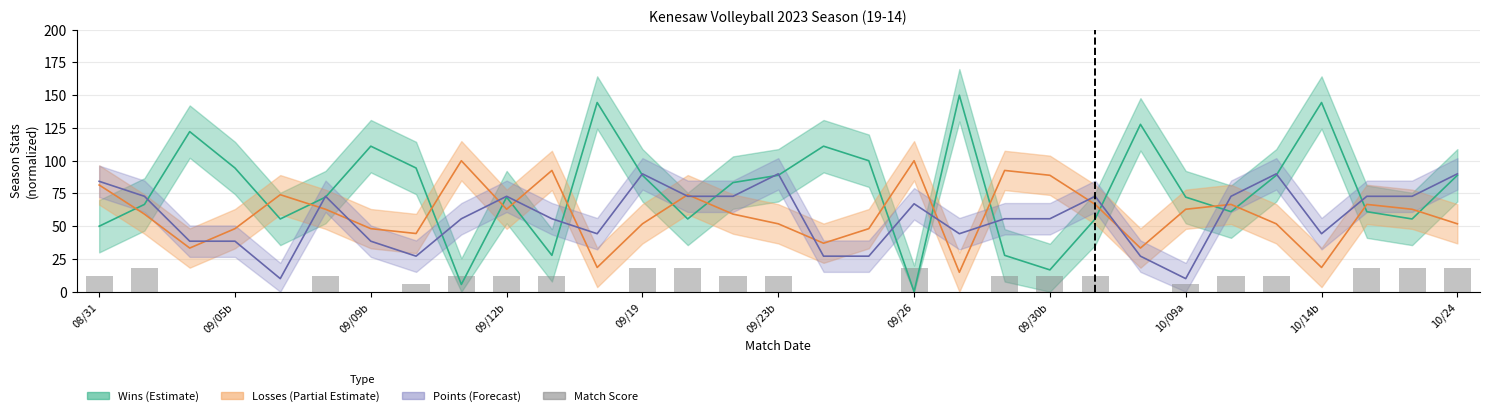

What is the approximate value at 29, to the nearest 10?

20